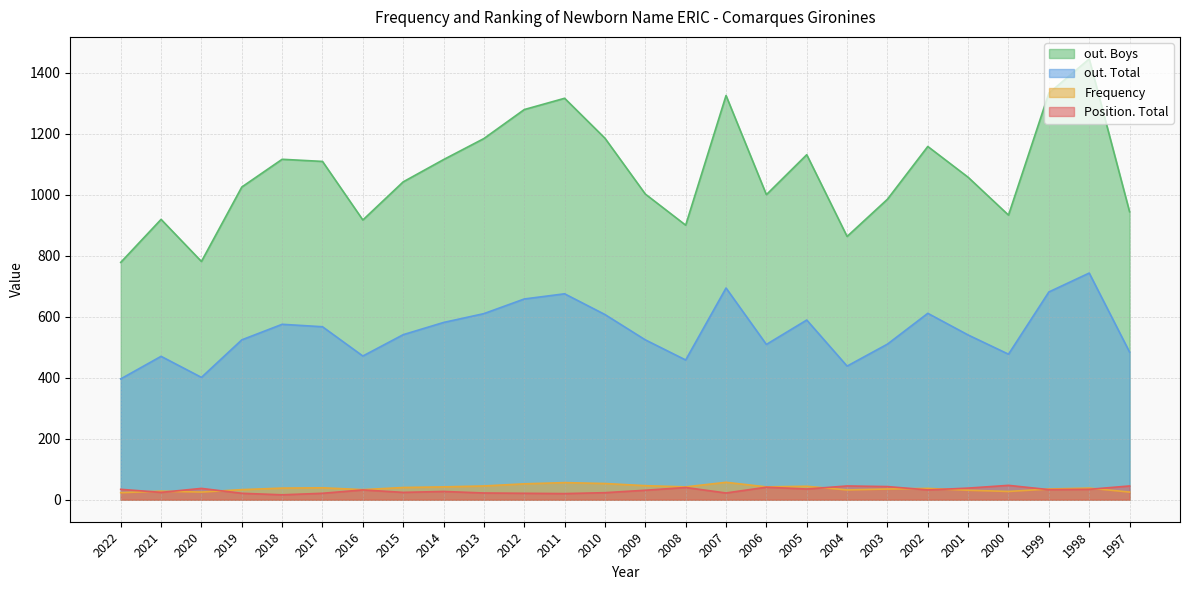

Is it true that out. Boys equals 736 at 2002?

False